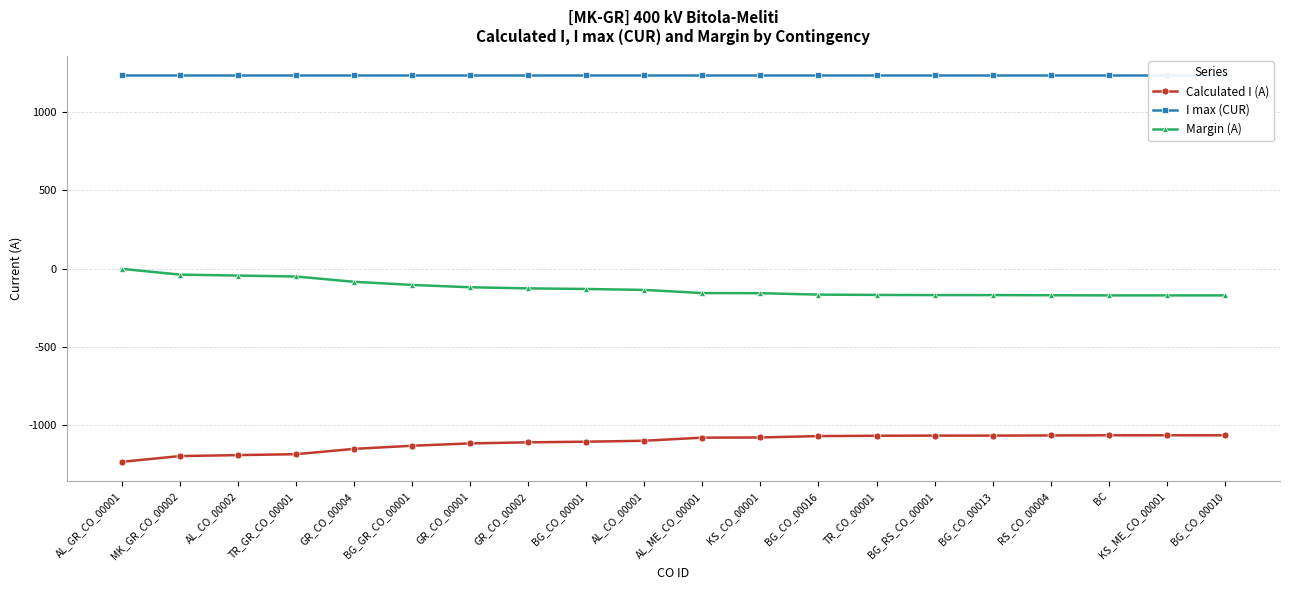

True or false: Margin (A) has more than 0 points higher than both neighbors.

False